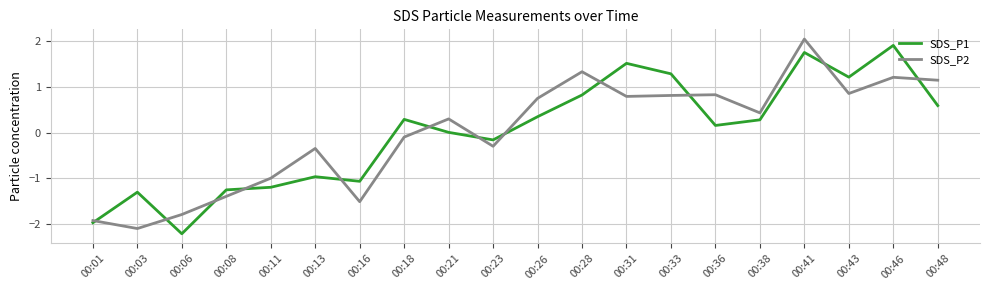

What are all the series names shown in the legend?

SDS_P1, SDS_P2